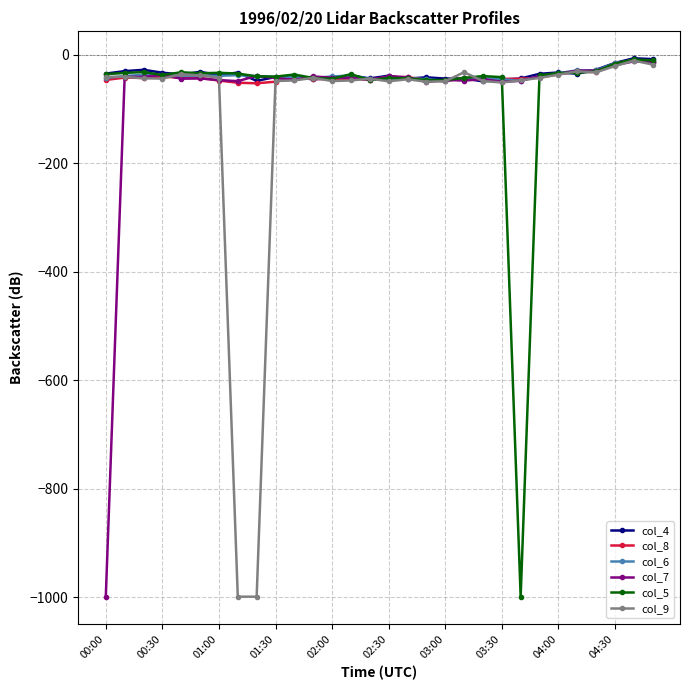

True or false: col_4 has more than 1 points higher than both neighbors.

True